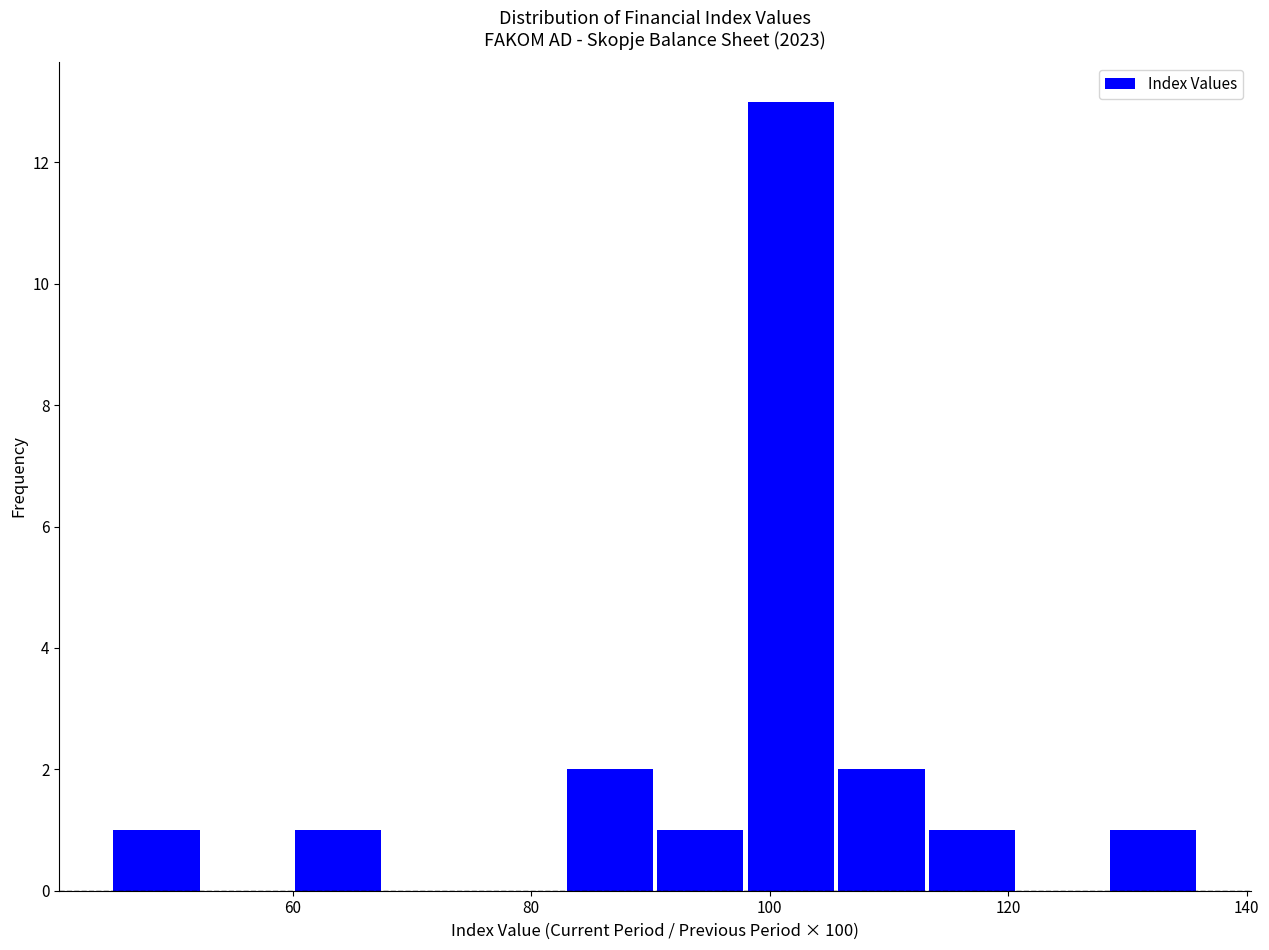

Read against the x-axis, roughly where is the centre of the tallest bar?

102